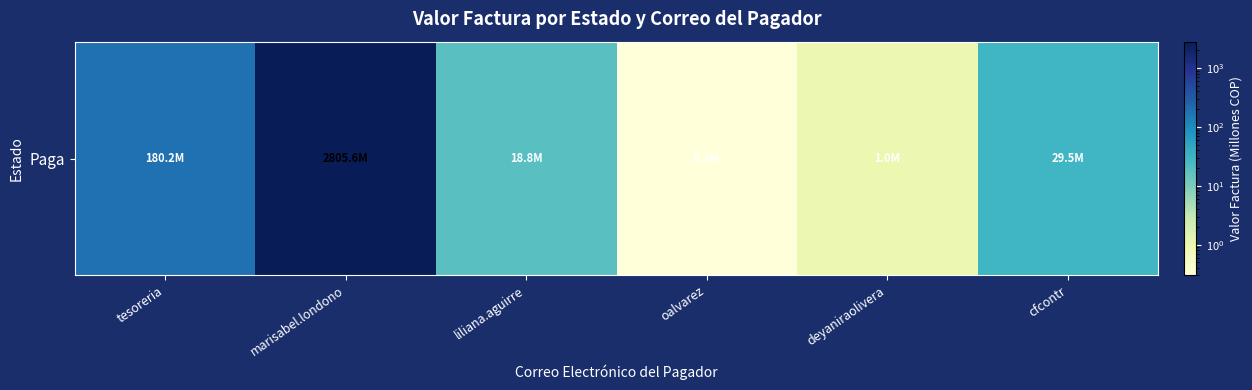

Which has a higher value, deyaniraolivera or tesoreria?

tesoreria